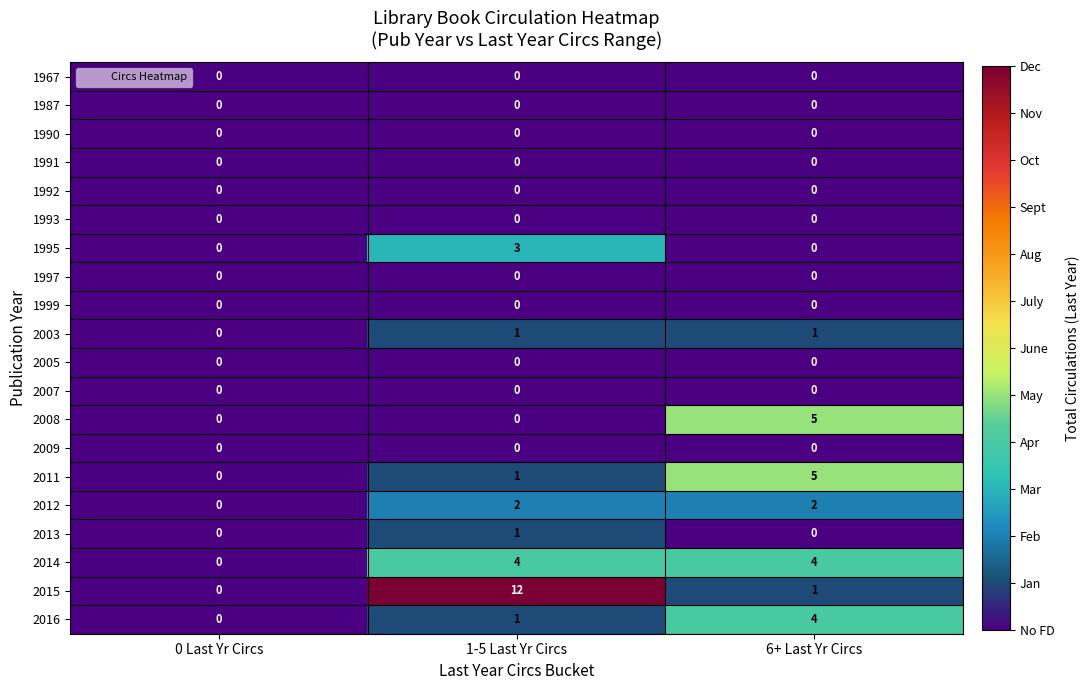

What is the maximum value shown in the chart?

12